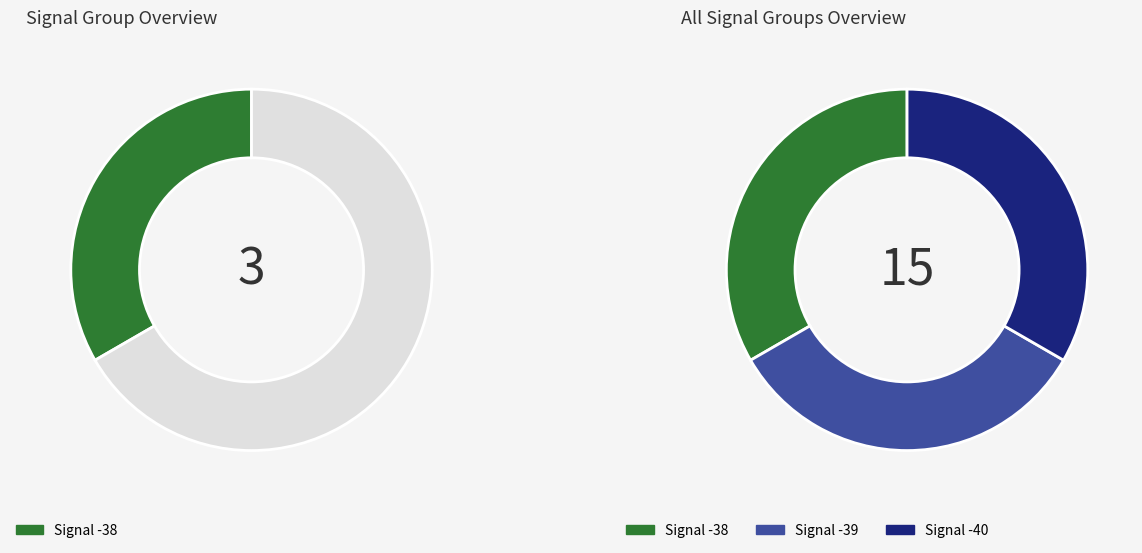

Is there any slice that represents more than half of the pie?

No